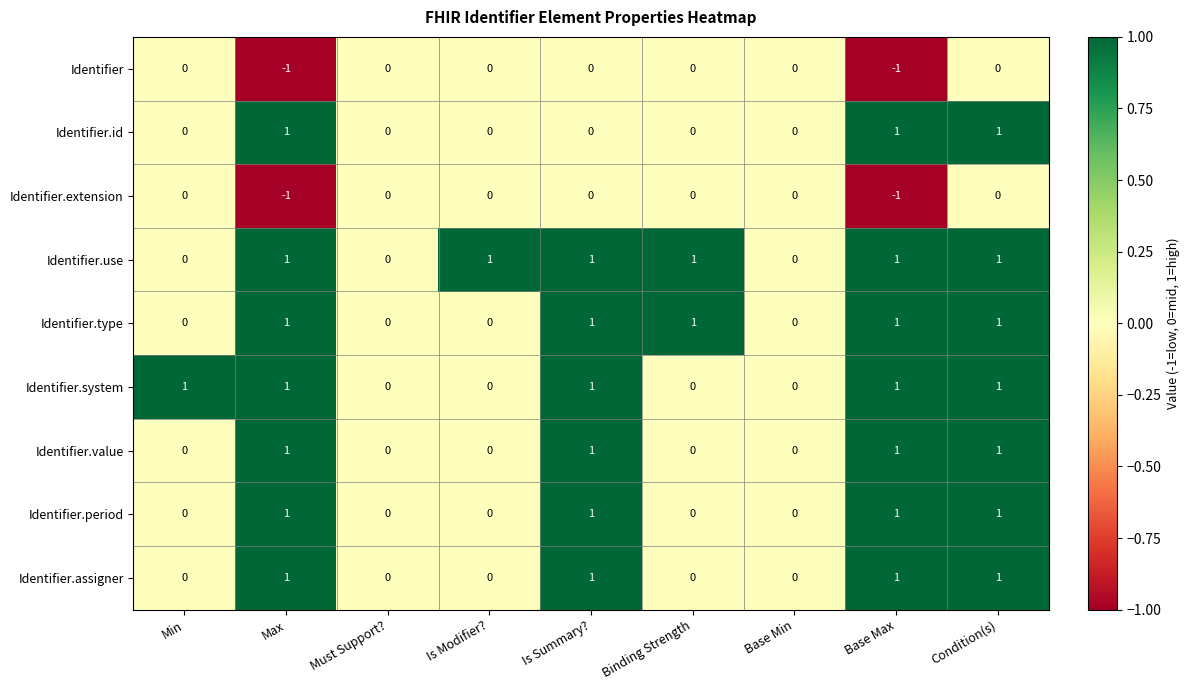

At which category is the sum across all series the highest?

Condition(s)